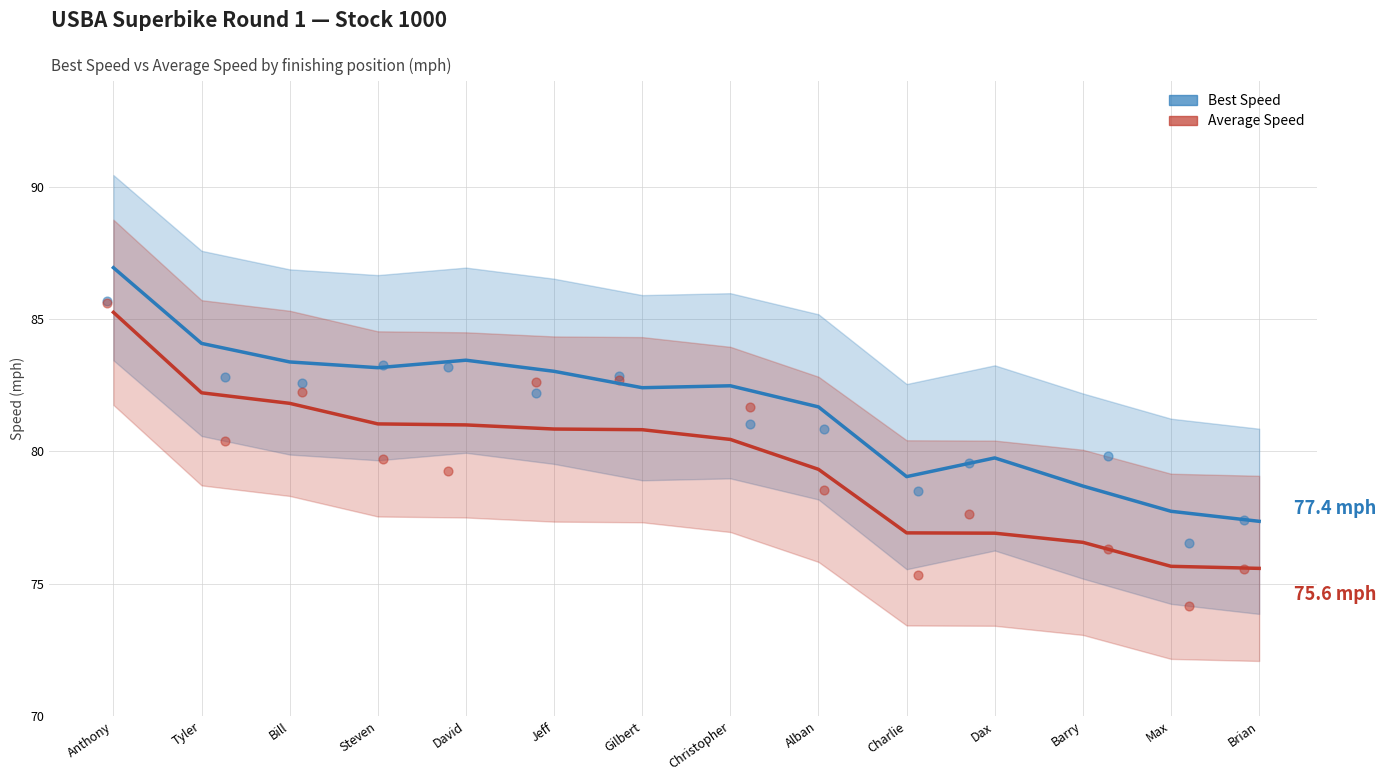

Which series contains the lowest Y value?

Average Speed